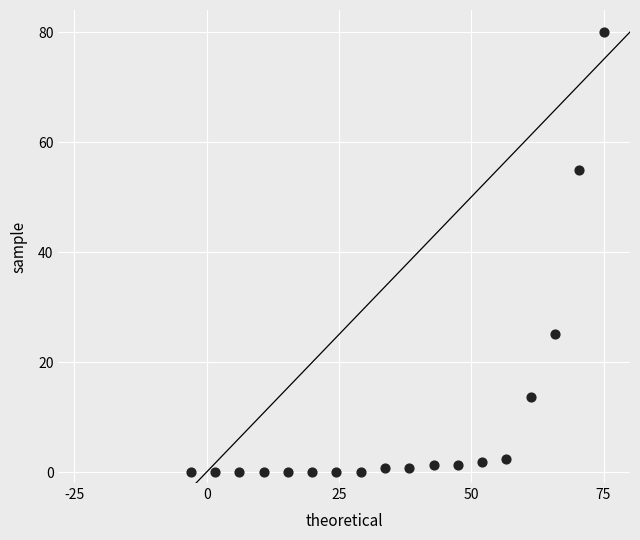

What is the range of X values (max minus min)?

78.0